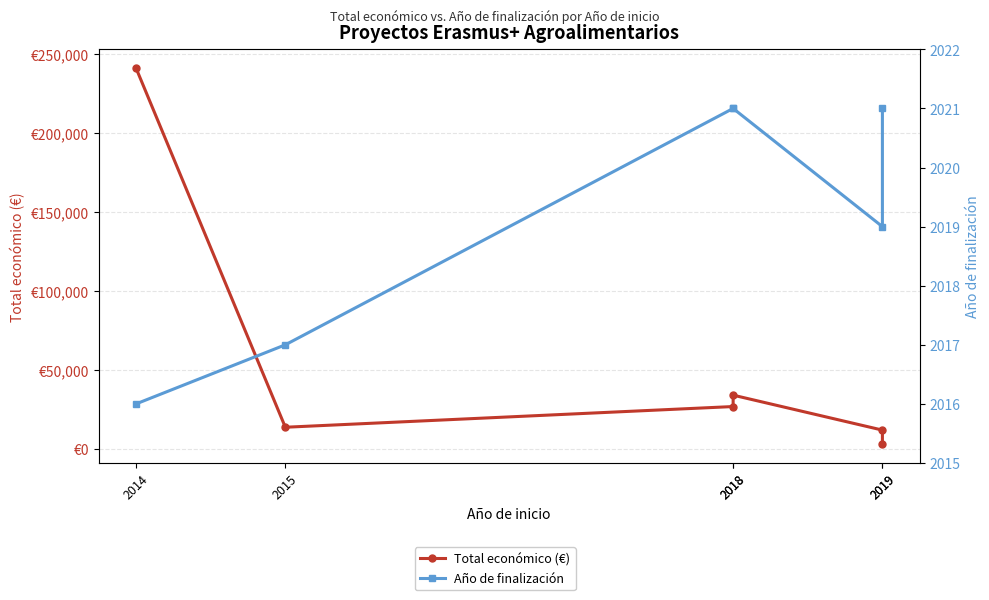

The Año de finalización series shows 3070.3 at 2015. True or false?

False